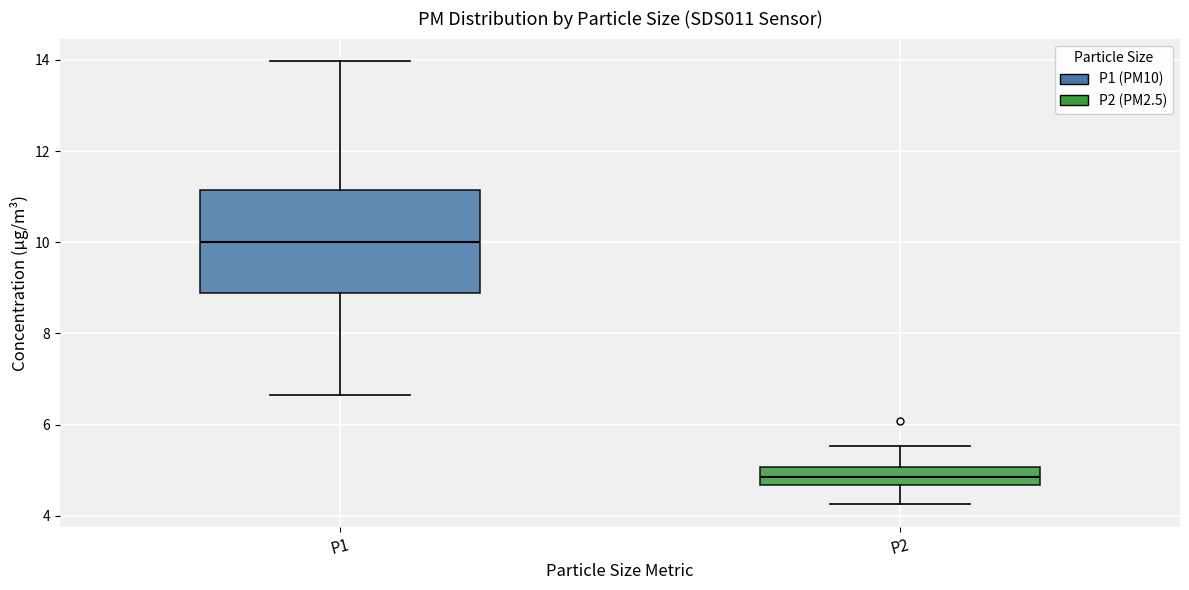

Which box's median line is the highest?

P1